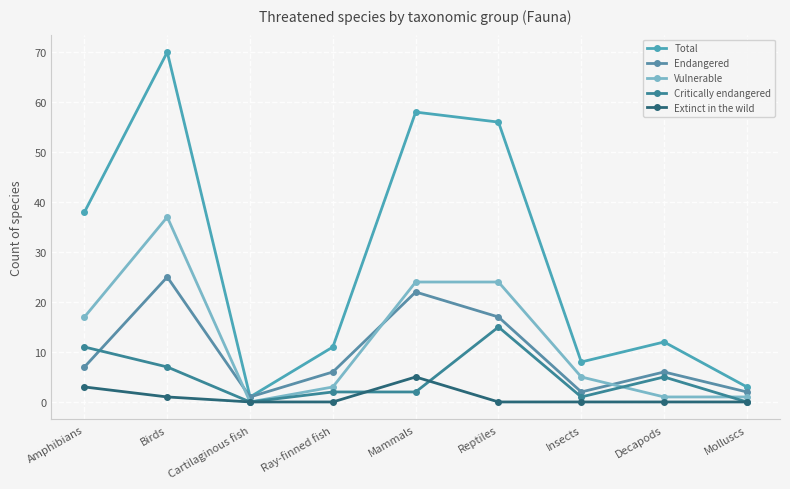

What are all the series names shown in the legend?

Total, Endangered, Vulnerable, Critically endangered, Extinct in the wild